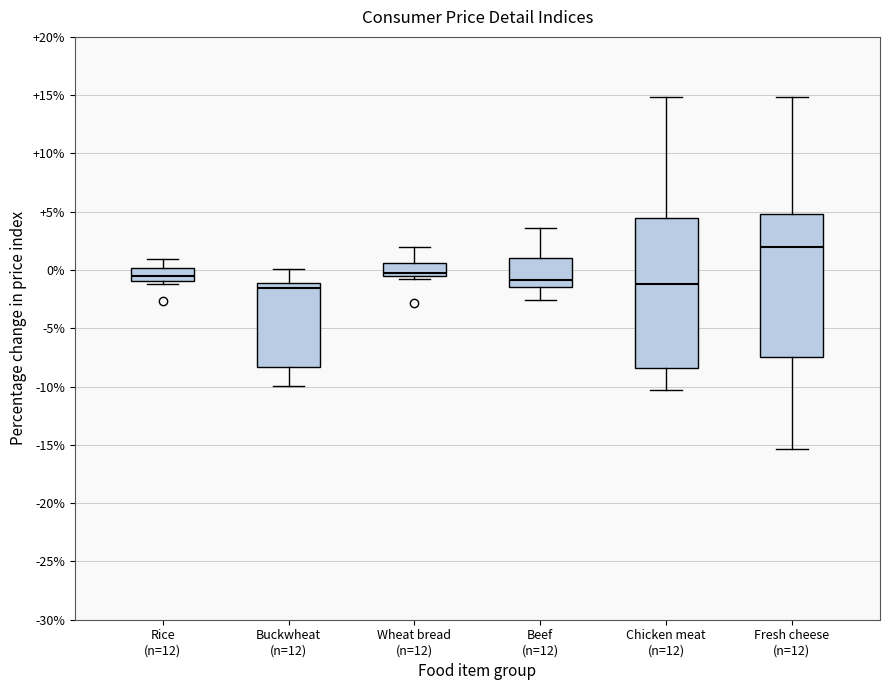

Reading left to right, read every box against the y-axis: the position of its median line, the range the box covers, and the ends of its whiskers. The values are not printed on the chart, so give them approximately, as read against the axis.

Rice (n=12): median -0.5, box -1.0 to 0.0, whiskers -1.0 (just below the box's lower edge) to 1.0
Buckwheat (n=12): median -1.5, box -8.5 to -1.0, whiskers -10.0 to 0.0
Wheat bread (n=12): median -0.5 (just above the box's lower edge), box -0.5 to 0.5, whiskers -0.5 (just below the box's lower edge) to 2.0
Beef (n=12): median -1.0, box -1.5 to 1.0, whiskers -2.5 to 3.5
Chicken meat (n=12): median -1.0, box -8.5 to 4.5, whiskers -10.5 to 15.0
Fresh cheese (n=12): median 2.0, box -7.5 to 5.0, whiskers -15.5 to 15.0